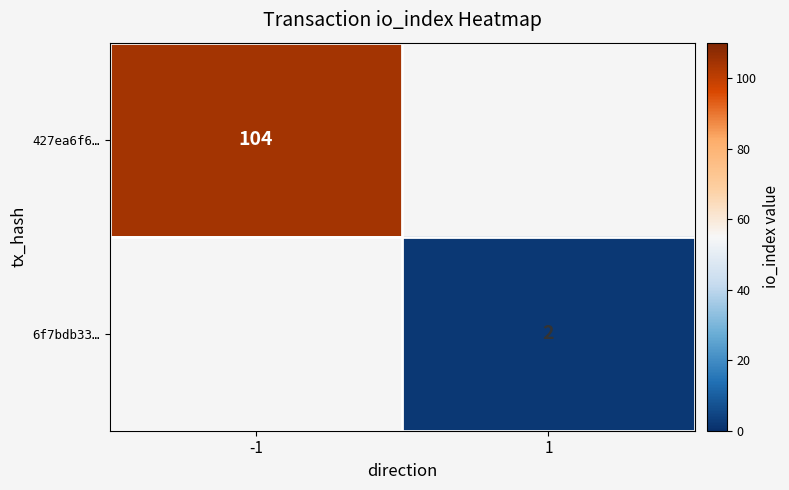

Which category has the highest value across all series?

-1